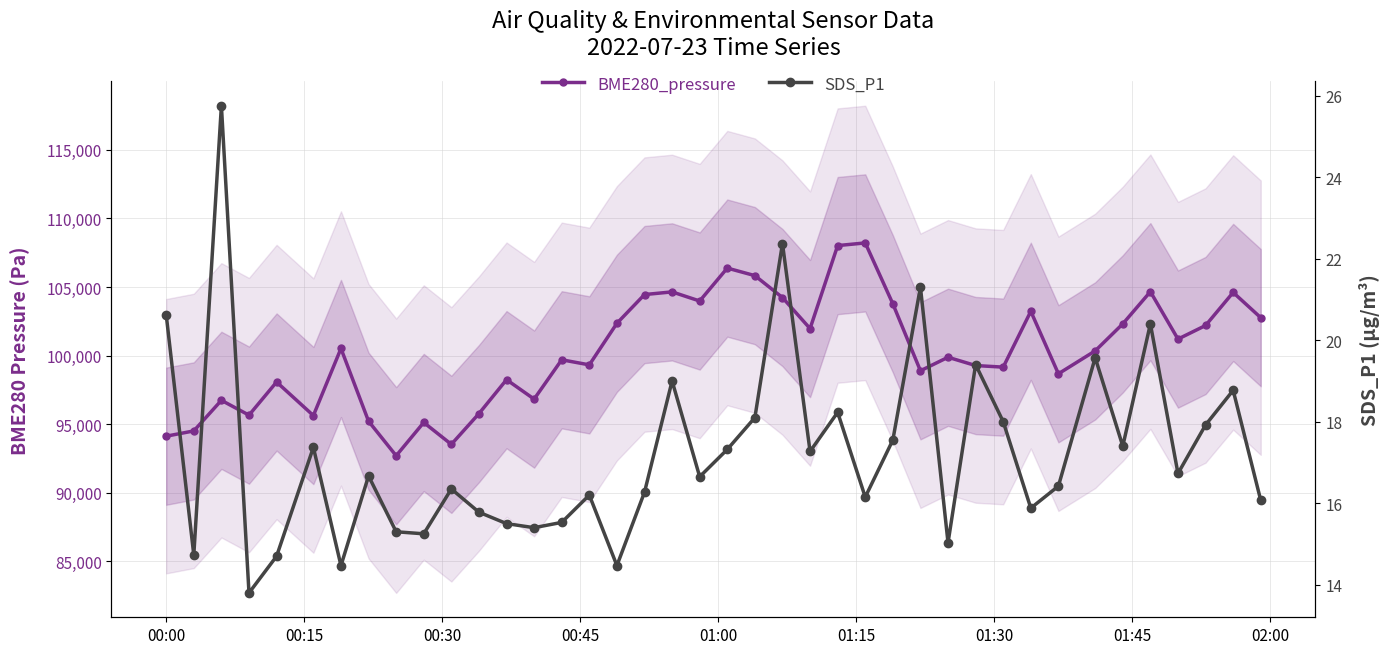

What is the value of the BME280_pressure point at the 16th from the left?

99328.6